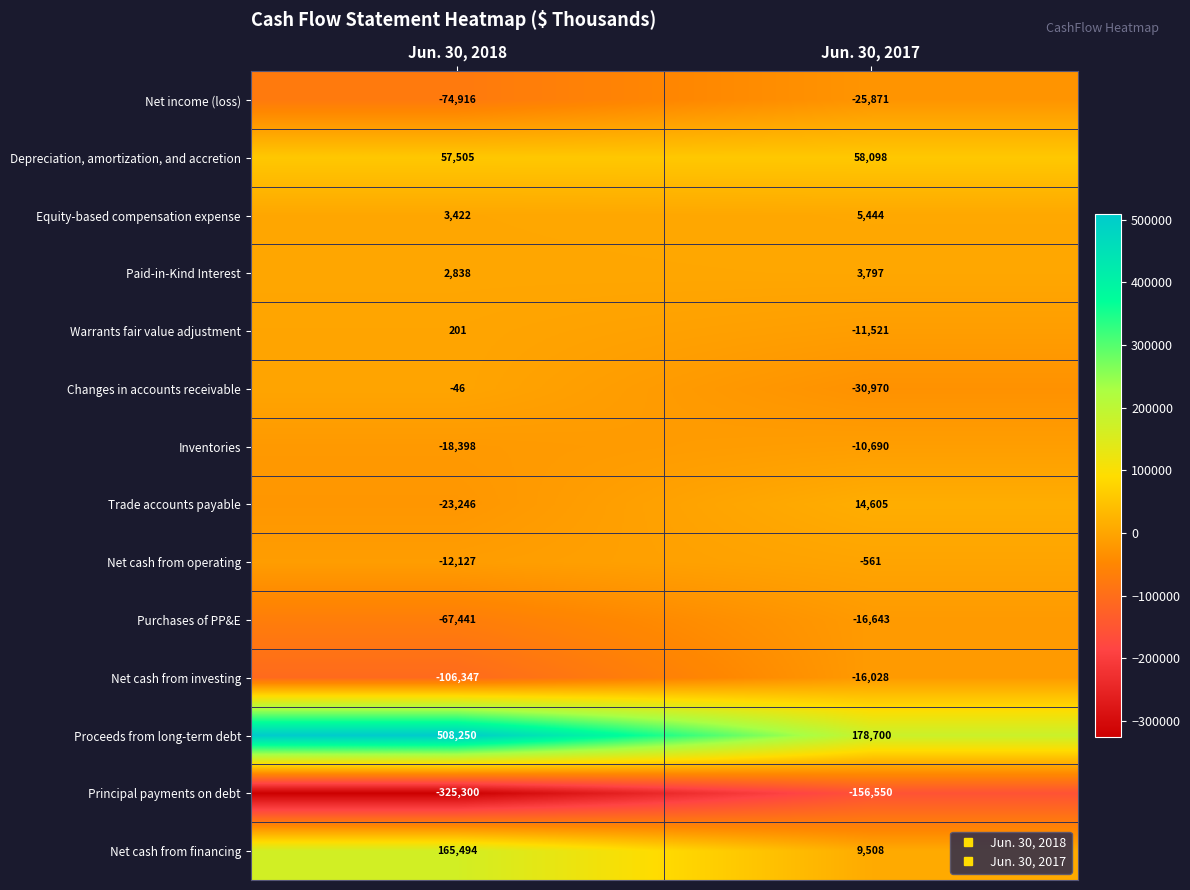

How many values in the Warrants fair value adjustment series are below 201?

1